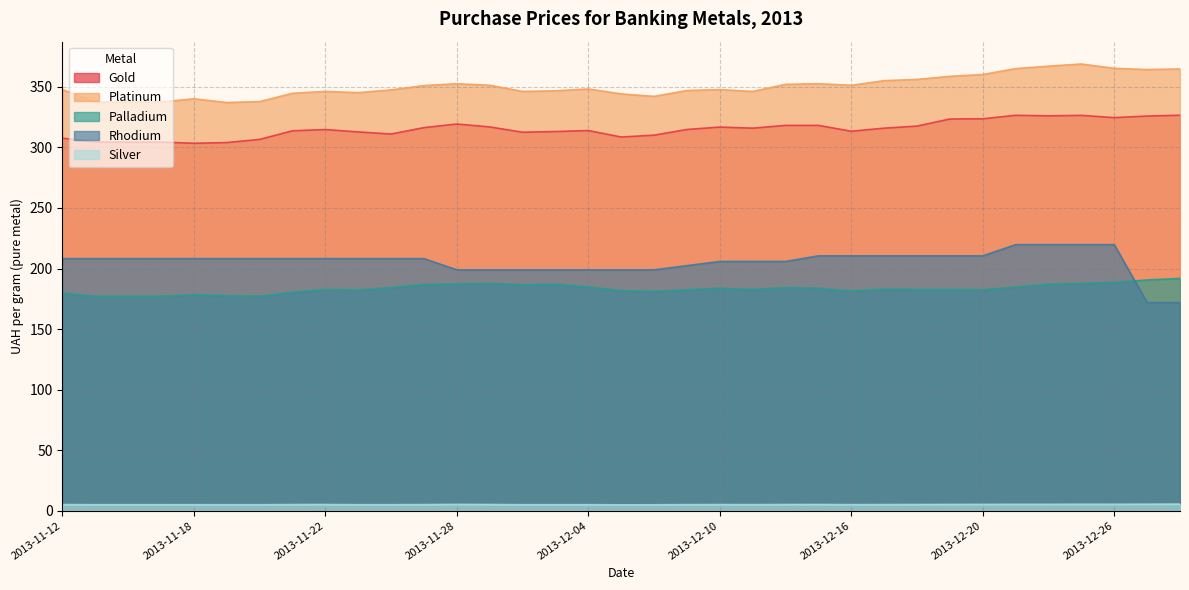

What is the spread (max minus min) of values at 2013-11-27?

346.0